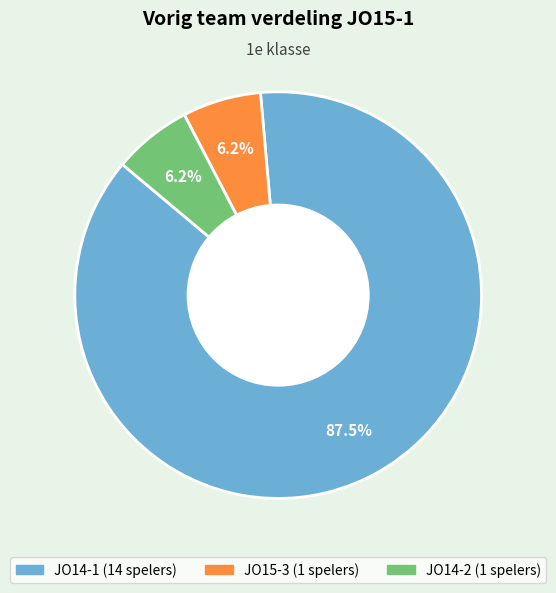

Does any single category account for the majority?

Yes